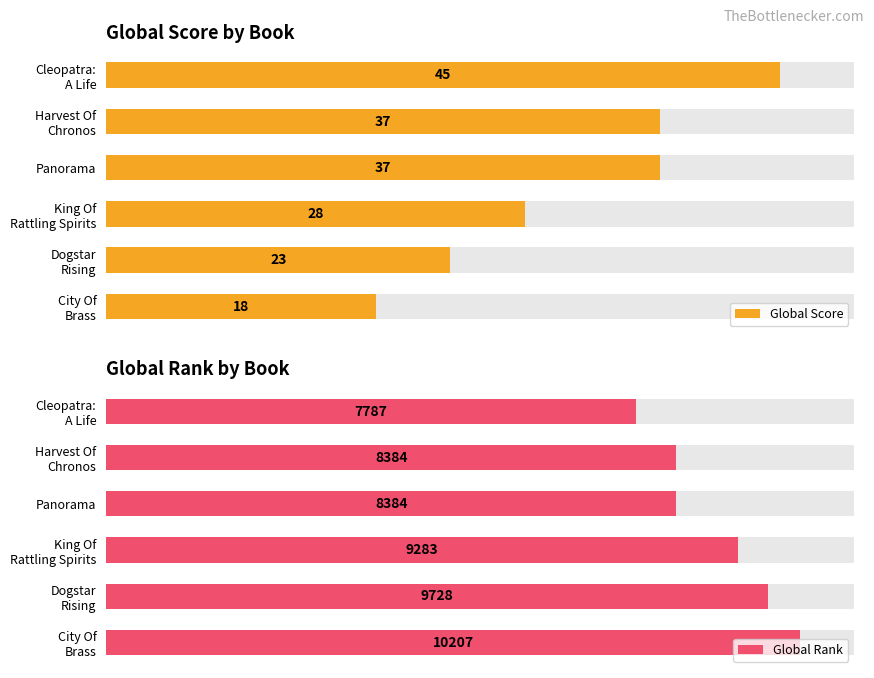

Which series has the largest range (max minus min)?

Global Score